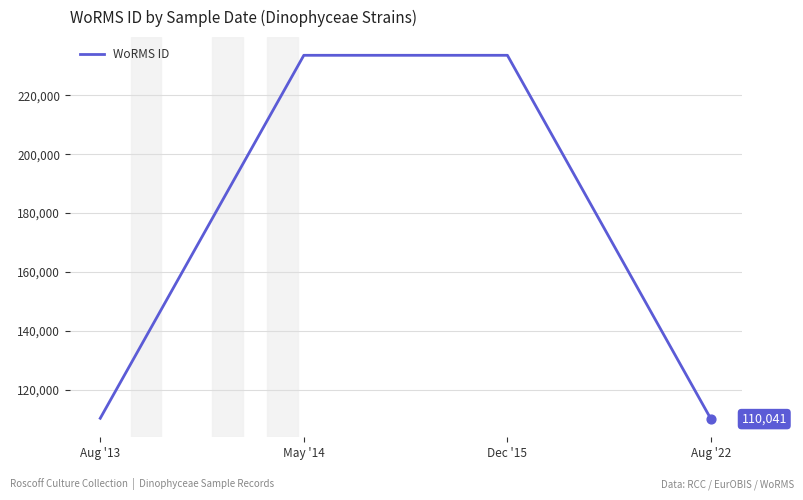

What is the ratio of the value at Aug '22 to the value at Dec '15?

0.5